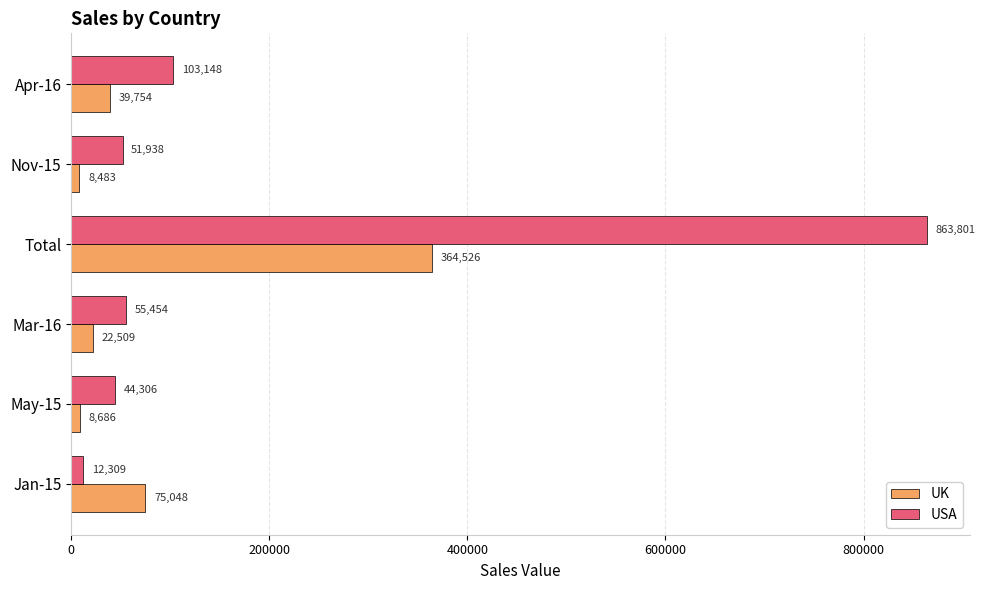

Is the value of USA at Mar-16 greater than the value of UK at May-15?

Yes